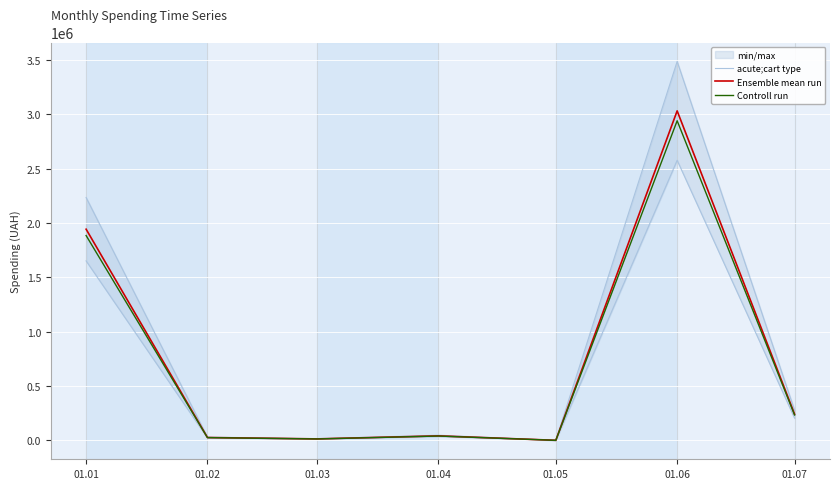

Is the value of acute;cart type at 01.04 greater than the value of Ensemble mean run at 01.01?

No